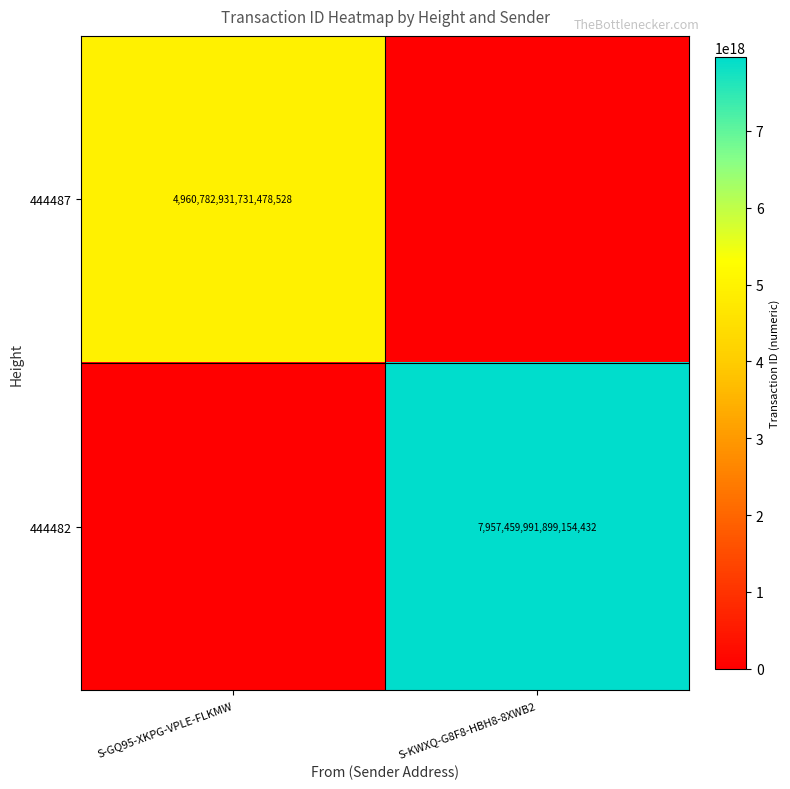

Is the value of 444482 at S-KWXQ-G8F8-HBH8-8XWB2 greater than the value of 444487 at S-GQ95-XKPG-VPLE-FLKMW?

Yes